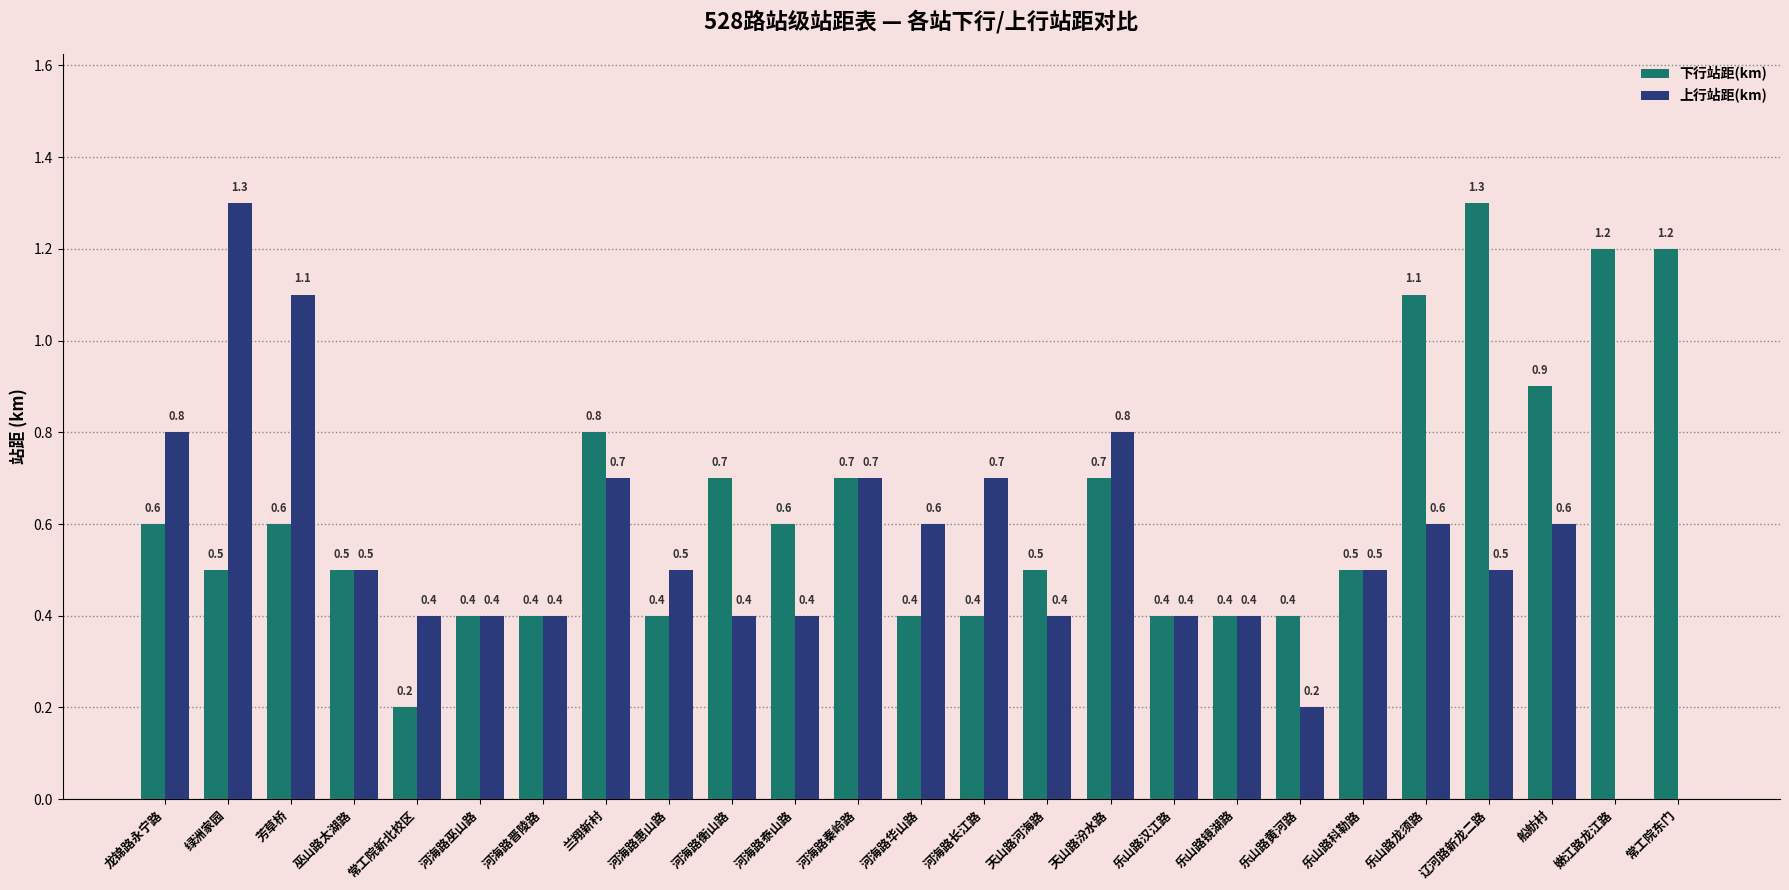

The 上行站距(km) series shows 0.4 at 常工院新北校区. True or false?

True